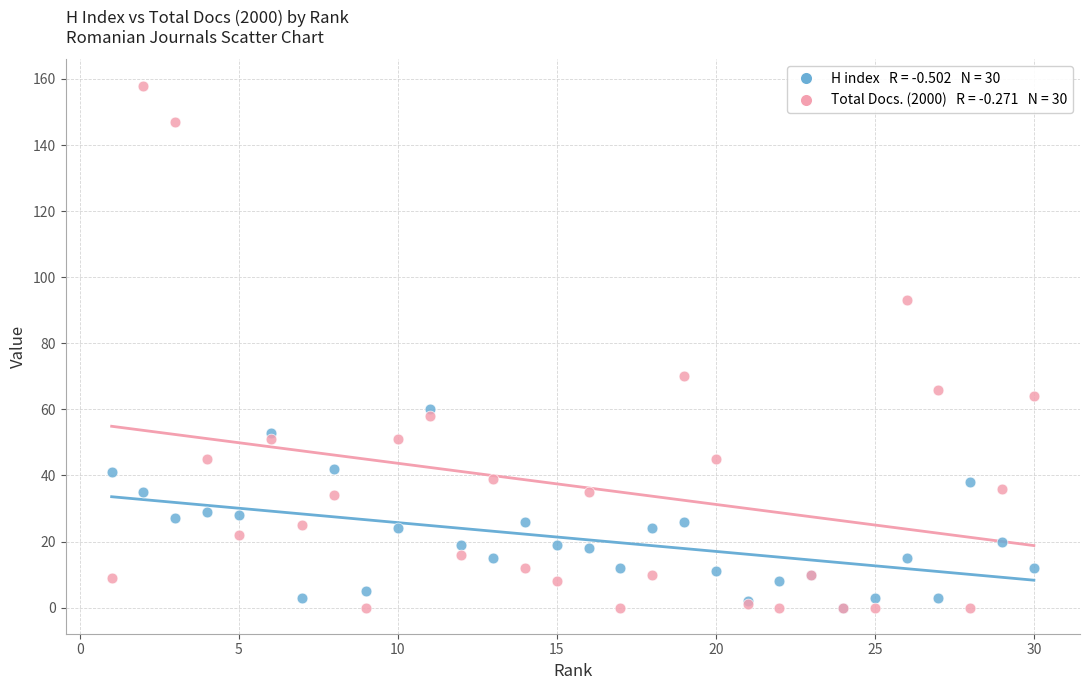

Across all series, what Y value is closest to 79?

70